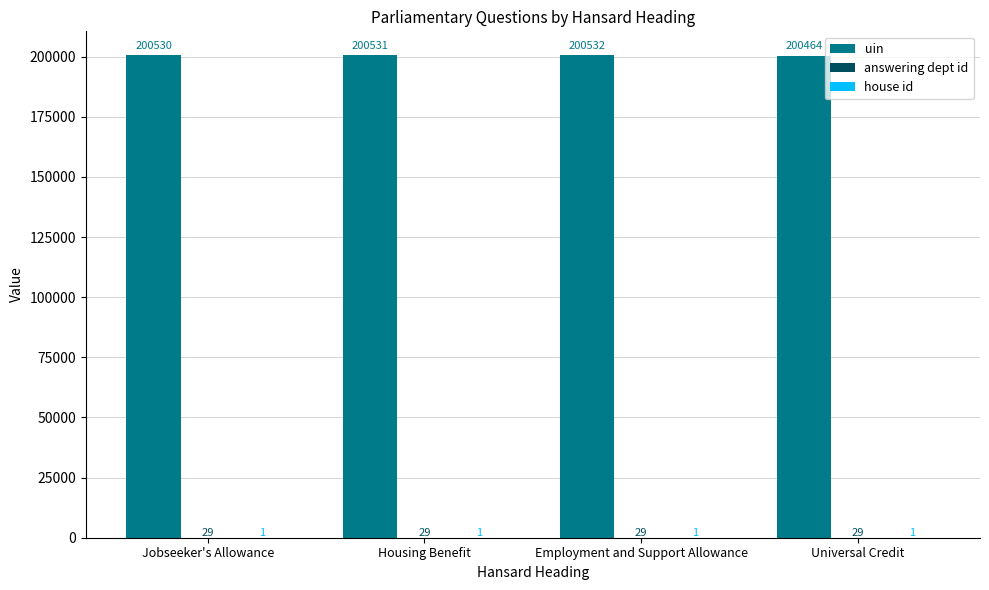

Read the uin value at Jobseeker's Allowance.

200530